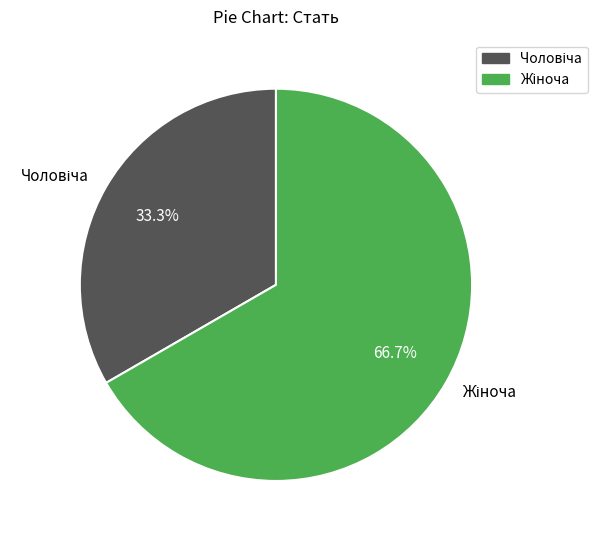

Is there any slice that represents more than half of the pie?

Yes